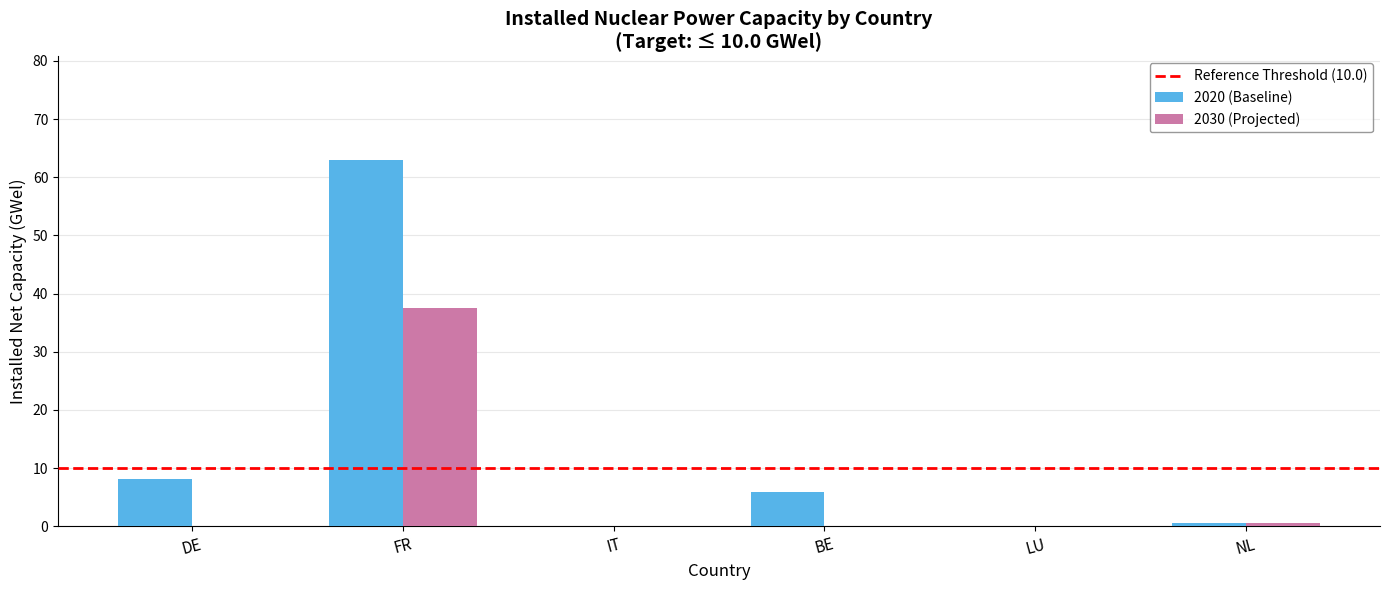

Which series changed the most between DE and NL?

2020 (Baseline)